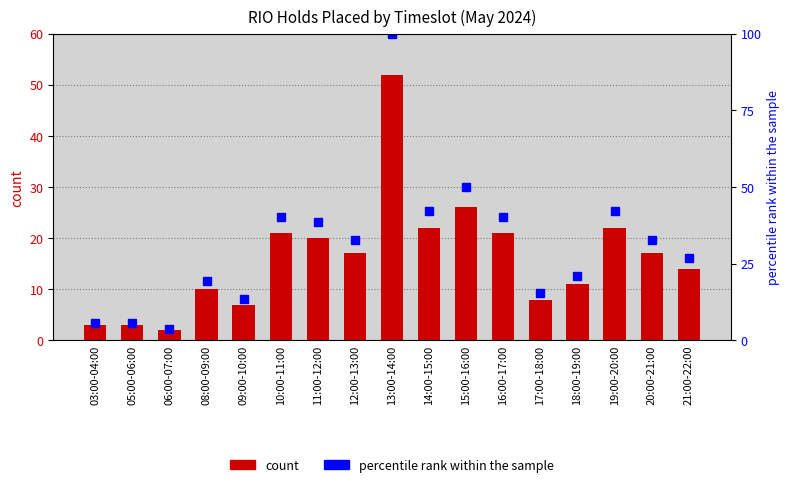

Reading left to right, transcribe all the data shown in this chart.

RIO Holds Placed: 3.0	3.0	2.0	10.0	7.0	21.0	20.0	17.0	52.0	22.0	26.0	21.0	8.0	11.0	22.0	17.0	14.0
percentile rank within the sample: 5.8	5.8	3.8	19.2	13.5	40.4	38.5	32.7	100.0	42.3	50.0	40.4	15.4	21.2	42.3	32.7	26.9